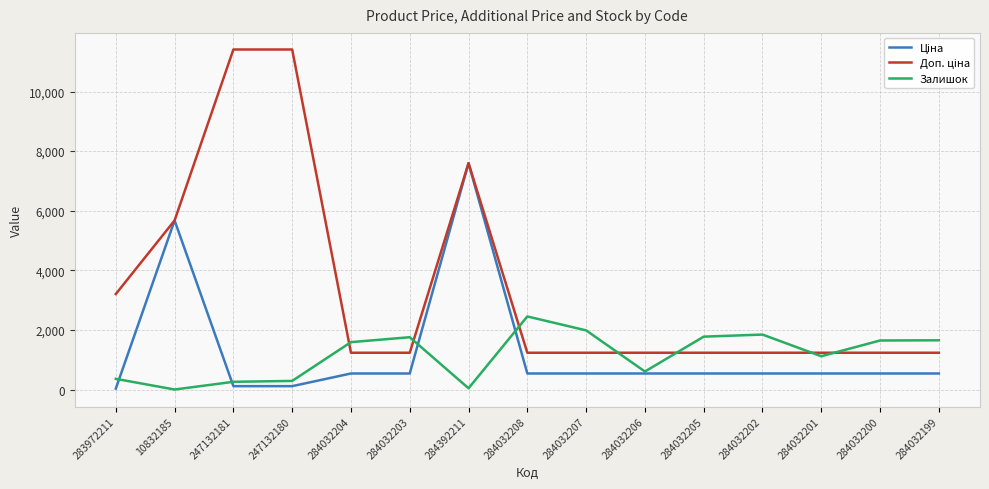

What position from the left is 283972211?

1